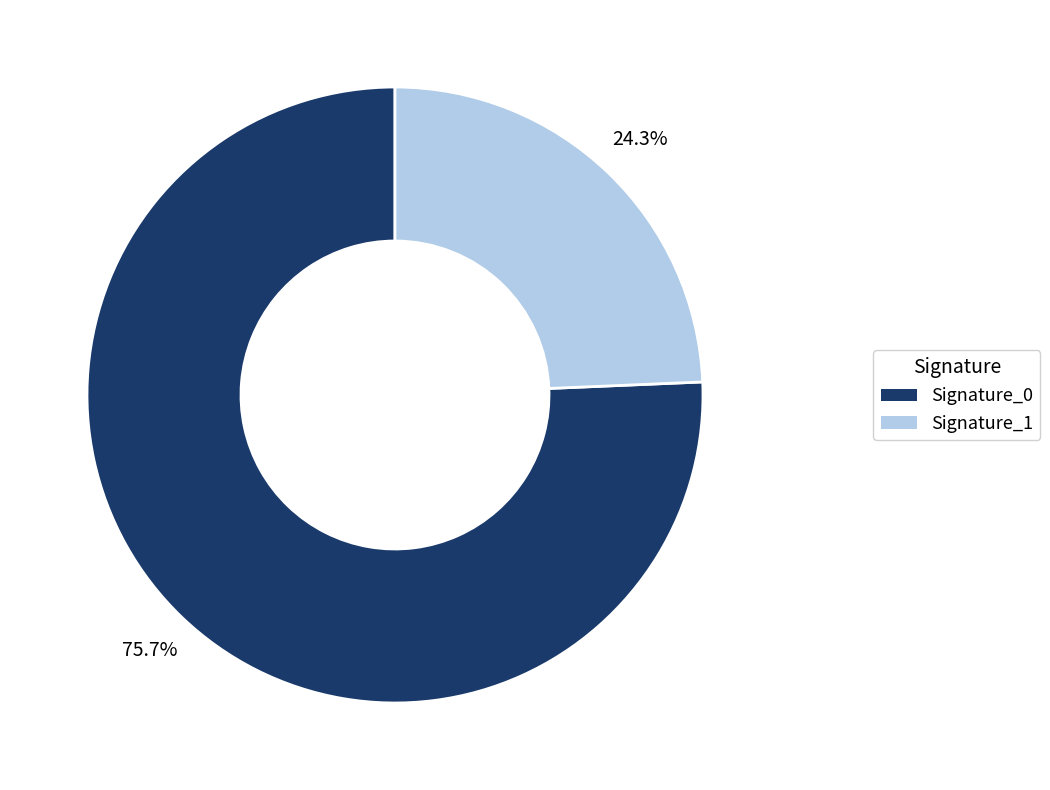

Is there any slice that represents more than half of the pie?

Yes